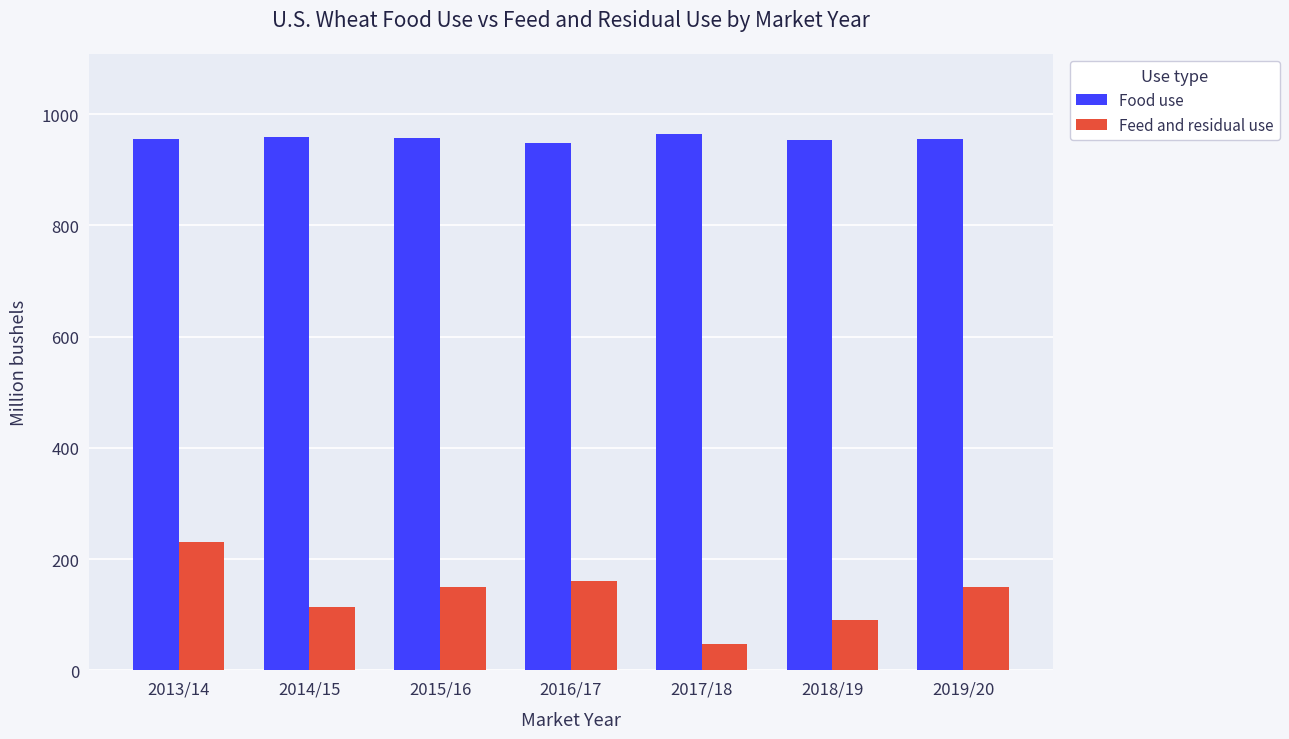

Between 2016/17 and 2018/19, which series saw the biggest shift?

Feed and residual use